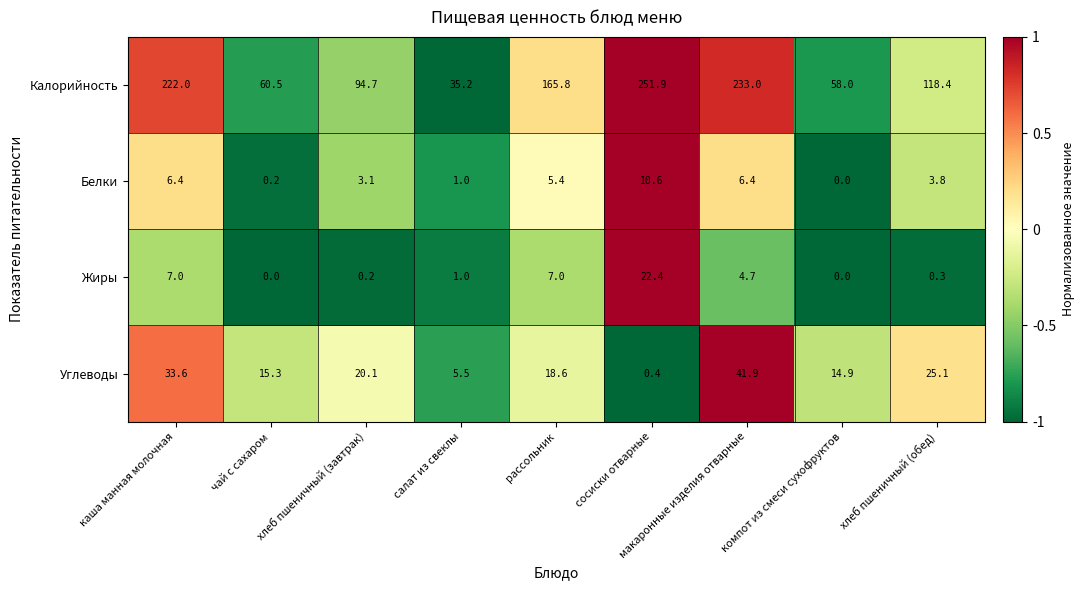

How many data points does each series have?

9